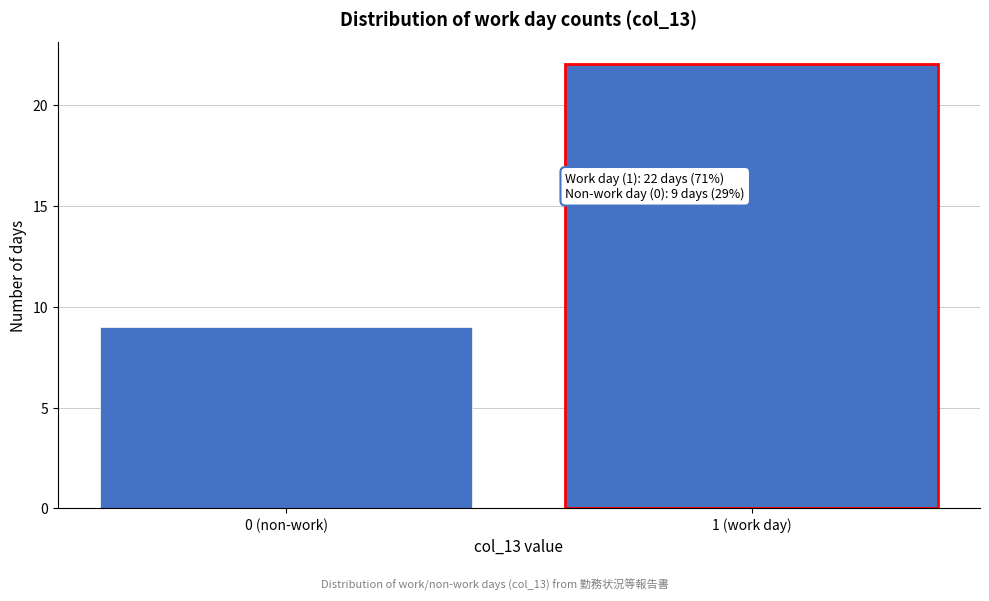

Reading left to right, transcribe all the data shown in this chart.

9	22